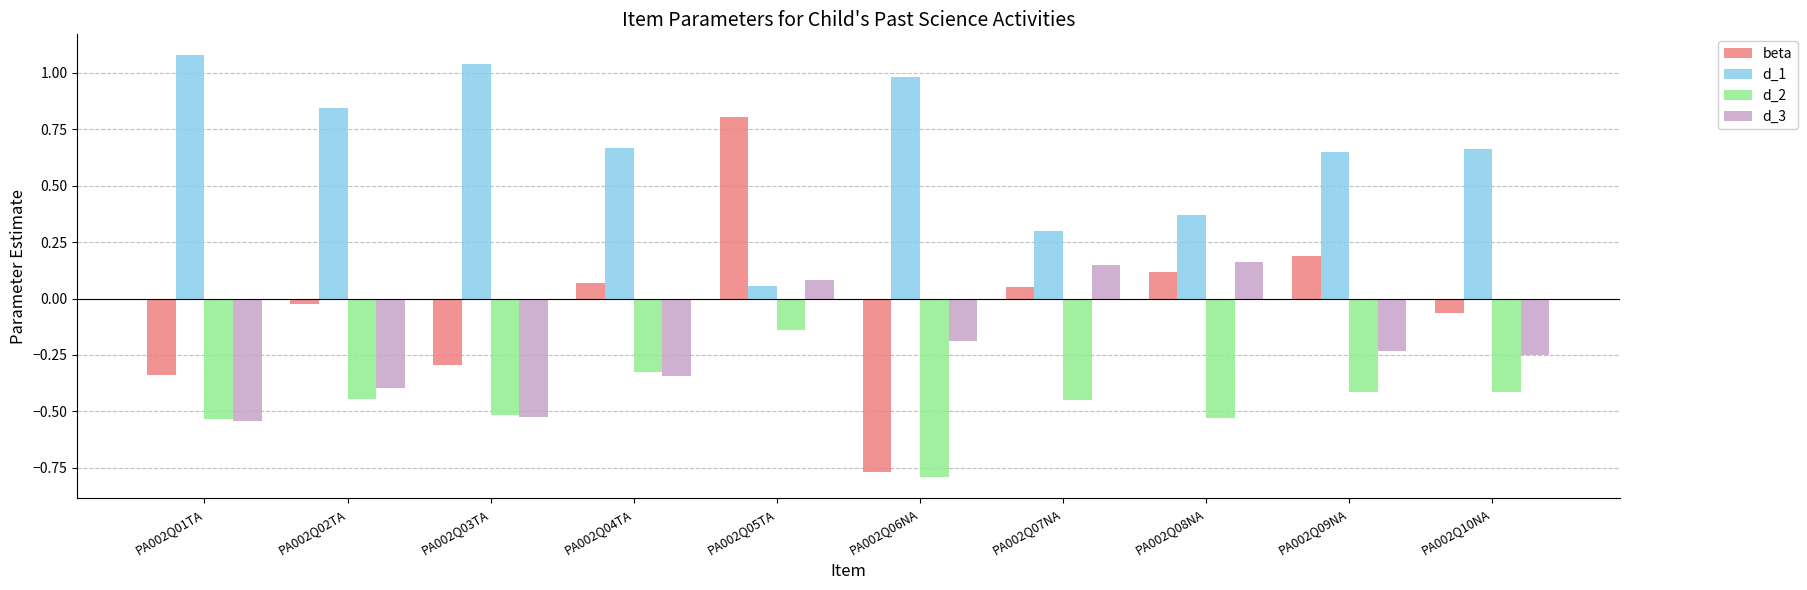

What is the label of the 8th bar from the right?

PA002Q03TA